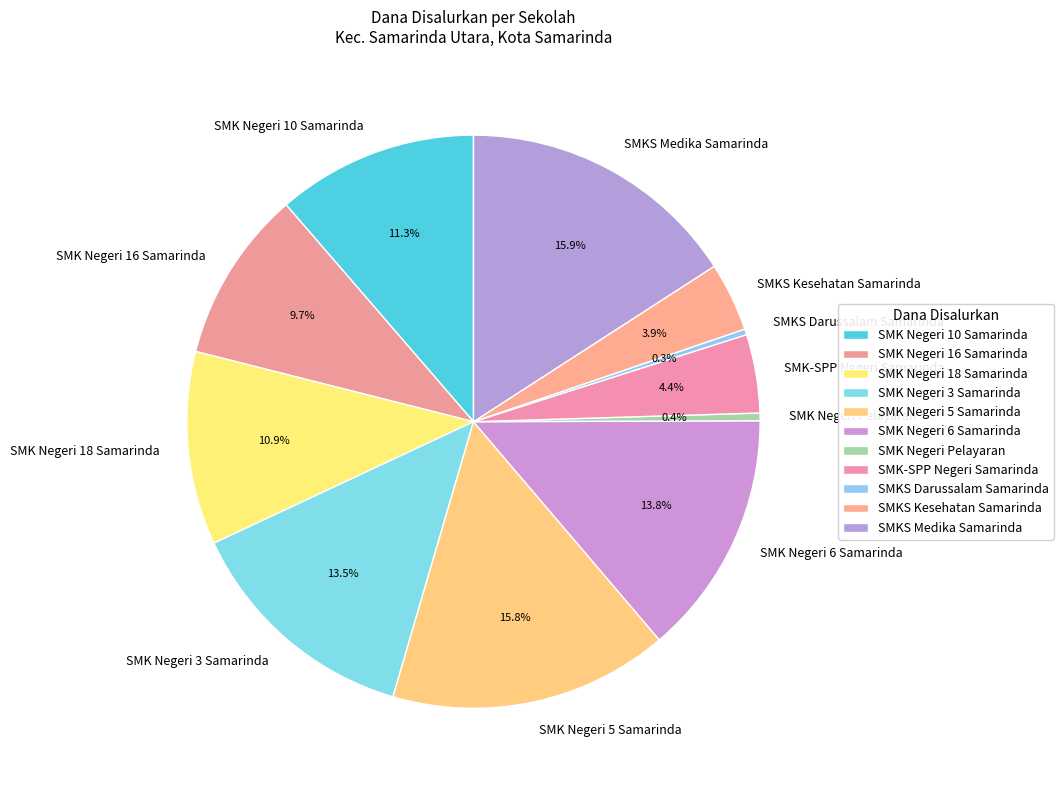

Between SMK Negeri 10 Samarinda and SMKS Darussalam Samarinda, which is larger?

SMK Negeri 10 Samarinda